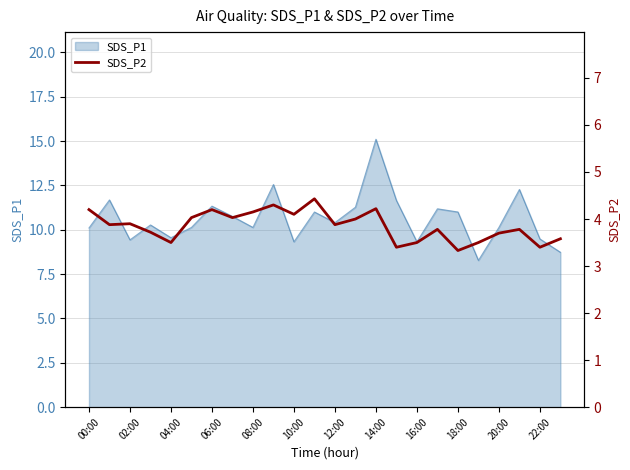

The SDS_P1 series shows 10.4 at 12:00. True or false?

True